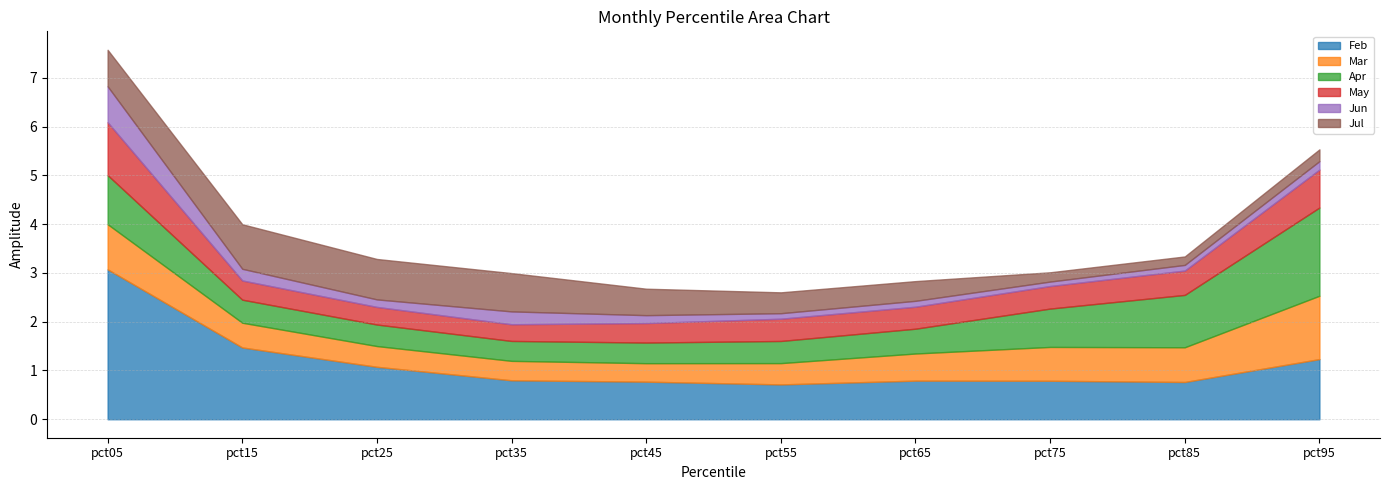

Reading right to left, transcribe all the data shown in this chart.

Feb: 1.2	0.8	0.8	0.8	0.7	0.8	0.8	1.1	1.5	3.1
Mar: 1.3	0.7	0.7	0.6	0.4	0.4	0.4	0.4	0.5	0.9
Apr: 1.8	1.1	0.8	0.5	0.5	0.4	0.4	0.4	0.5	1.0
May: 0.8	0.5	0.5	0.5	0.5	0.4	0.3	0.4	0.4	1.1
Jun: 0.2	0.1	0.1	0.1	0.1	0.2	0.3	0.2	0.2	0.7
Jul: 0.2	0.2	0.2	0.4	0.4	0.5	0.8	0.8	0.9	0.7